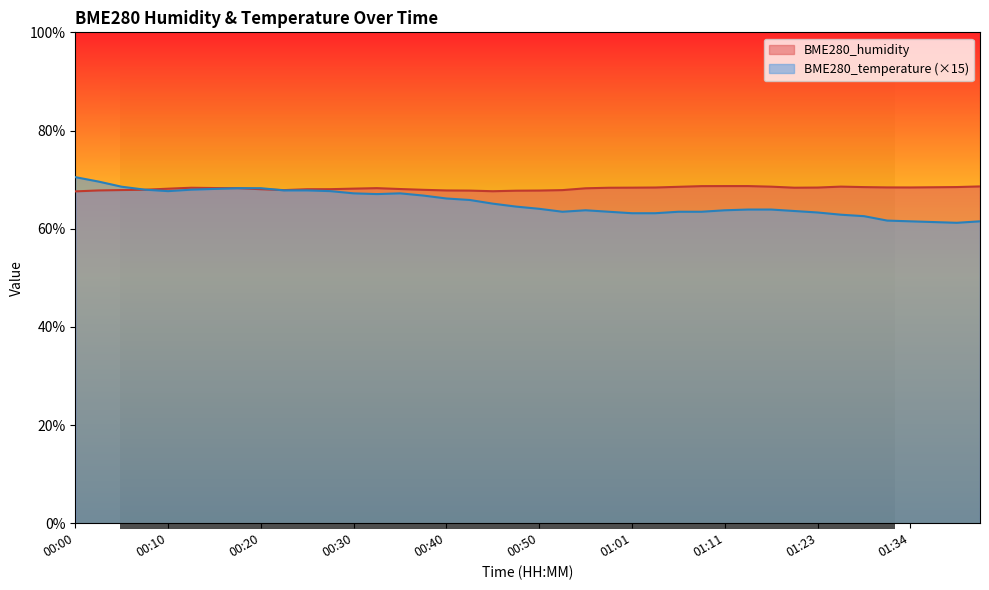

How many interior local valleys does the BME280_temperature series have?

4